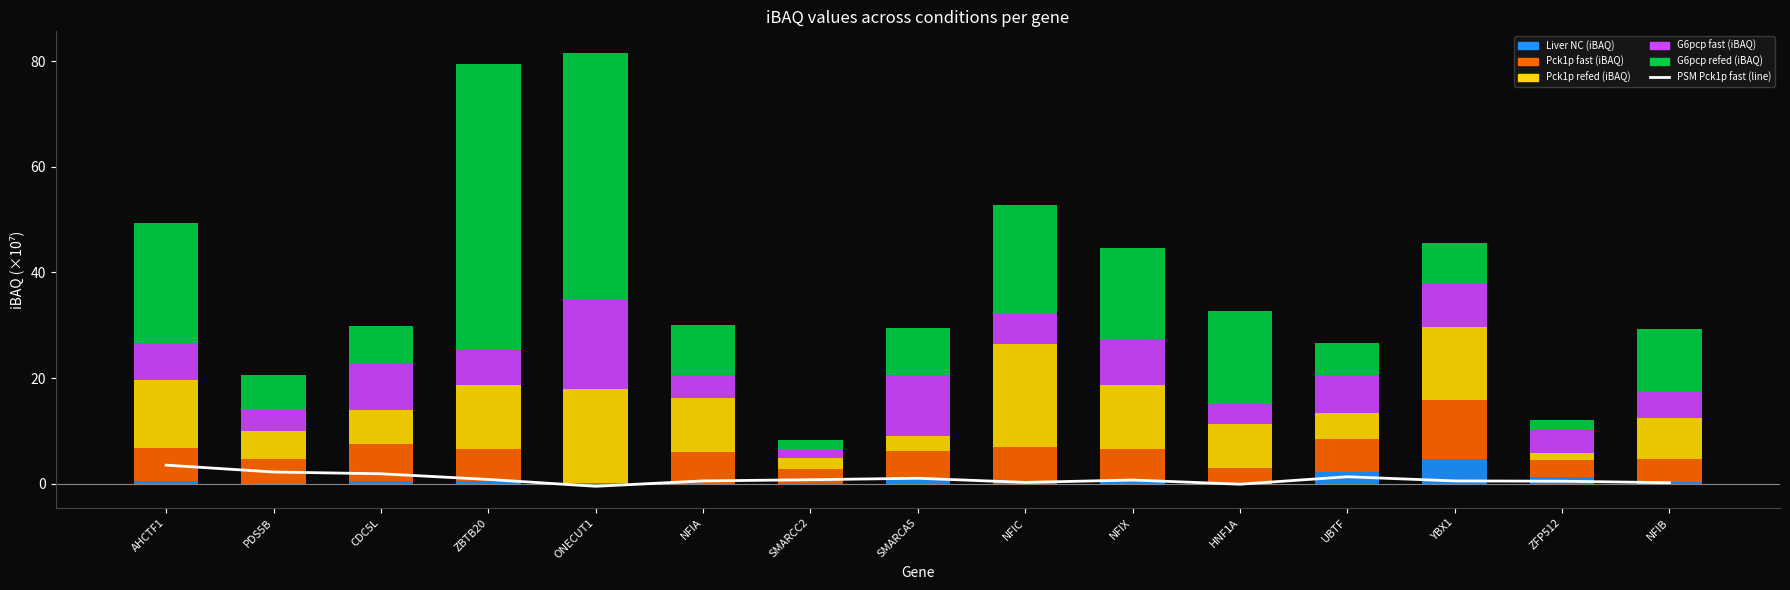

Which category has the highest value in the G6pcp fast (iBAQ) series?

ONECUT1